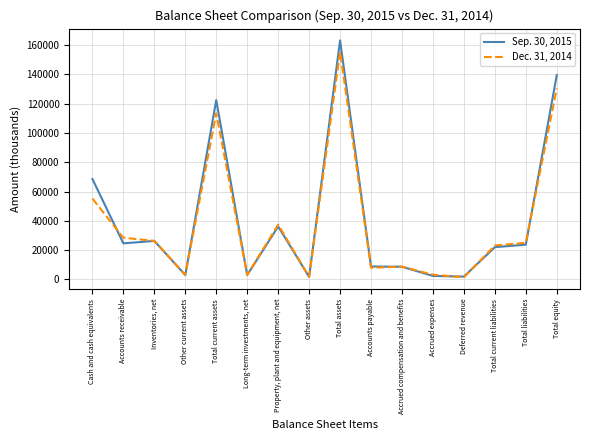

Which category has the highest value across all series?

Total assets